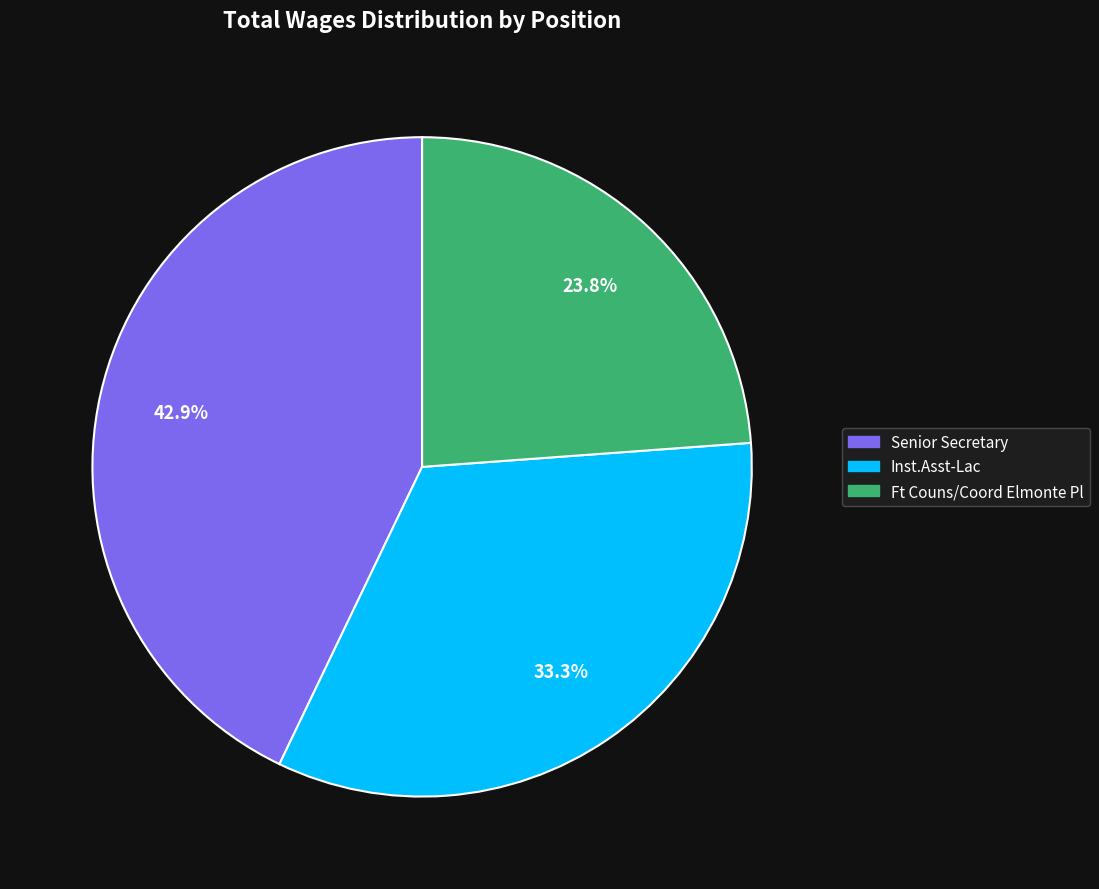

True or false: Senior Secretary accounts for 43% of the total.

True